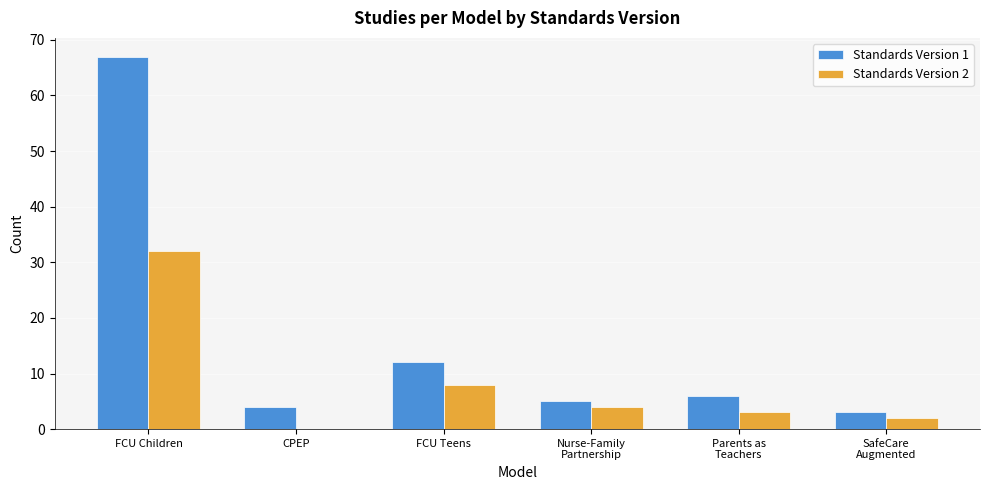

At which label is Standards Version 1 closest to 35?

FCU Teens